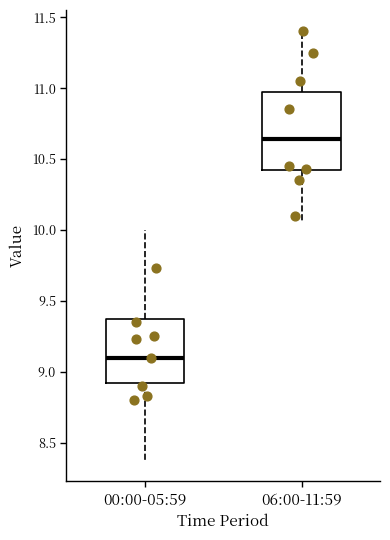

Reading left to right, read every box against the y-axis: the position of its median line, the range the box covers, and the ends of its whiskers. The values are not printed on the chart, so give them approximately, as read against the axis.

00:00-05:59: median 9.10, box 8.90 to 9.35, whiskers 8.40 to 10.00
06:00-11:59: median 10.65, box 10.40 to 10.95, whiskers 10.05 to 11.40